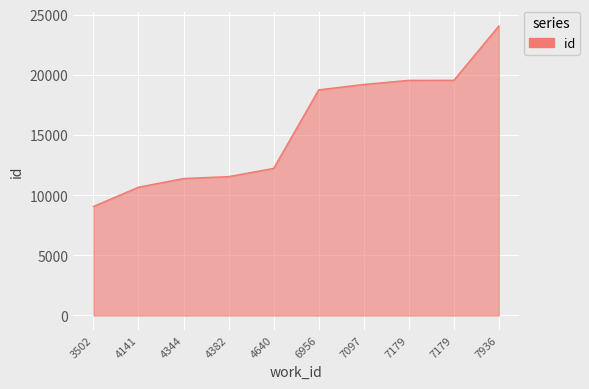

Reading right to left, list all the values displayed in this chart.

24053	19538	19537	19196	18747	12219	11538	11379	10658	9058